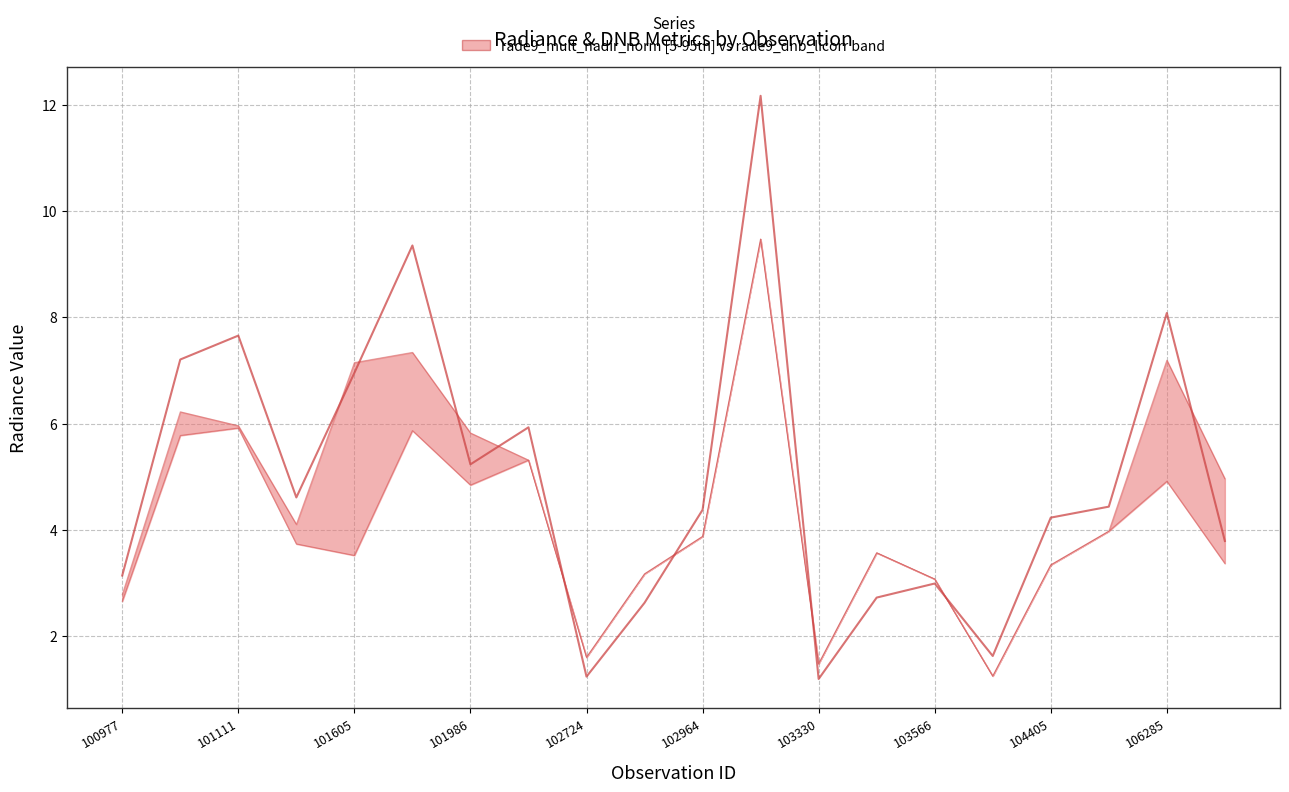

Is the value of rade9_mult_nadir_norm (upper) at 101605 greater than the value of dnbrad (scaled) at 101605?

Yes